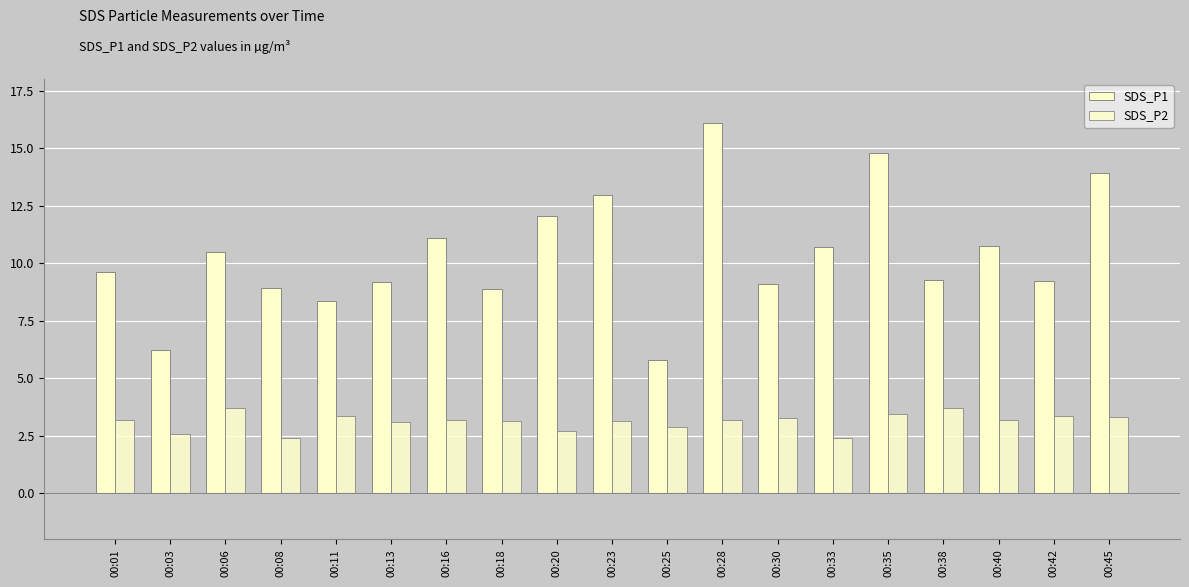

How many data points does each series have?

19